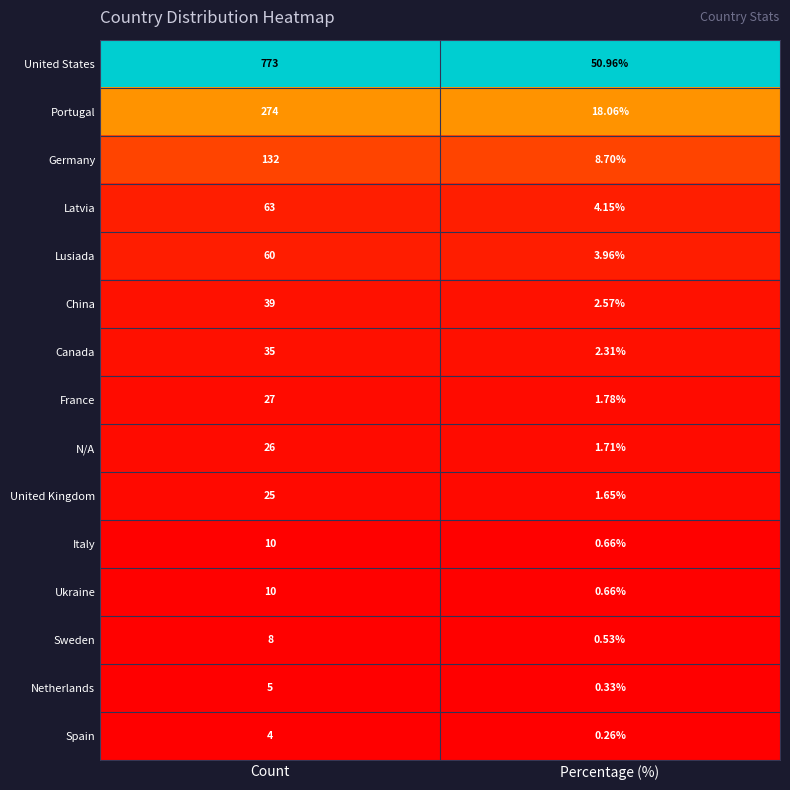

Which series has the largest range (max minus min)?

United States